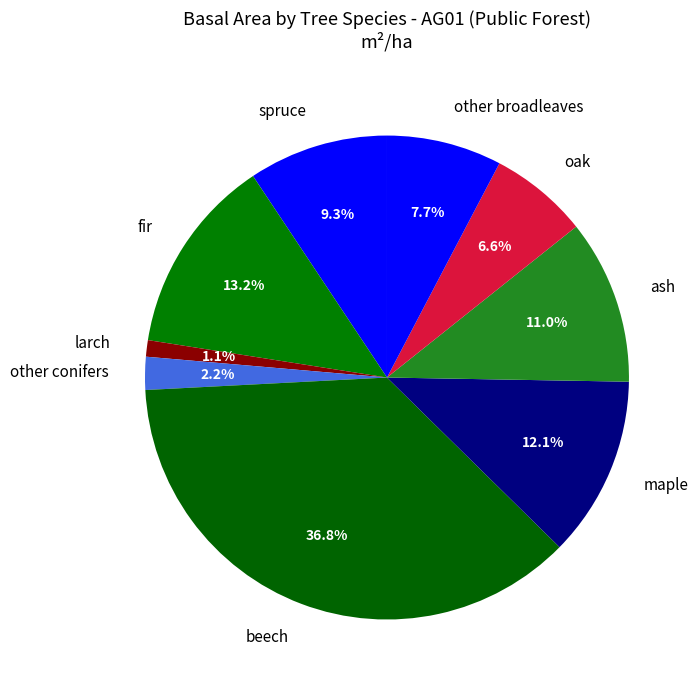

Combined, do spruce and ash account for over 50%?

No